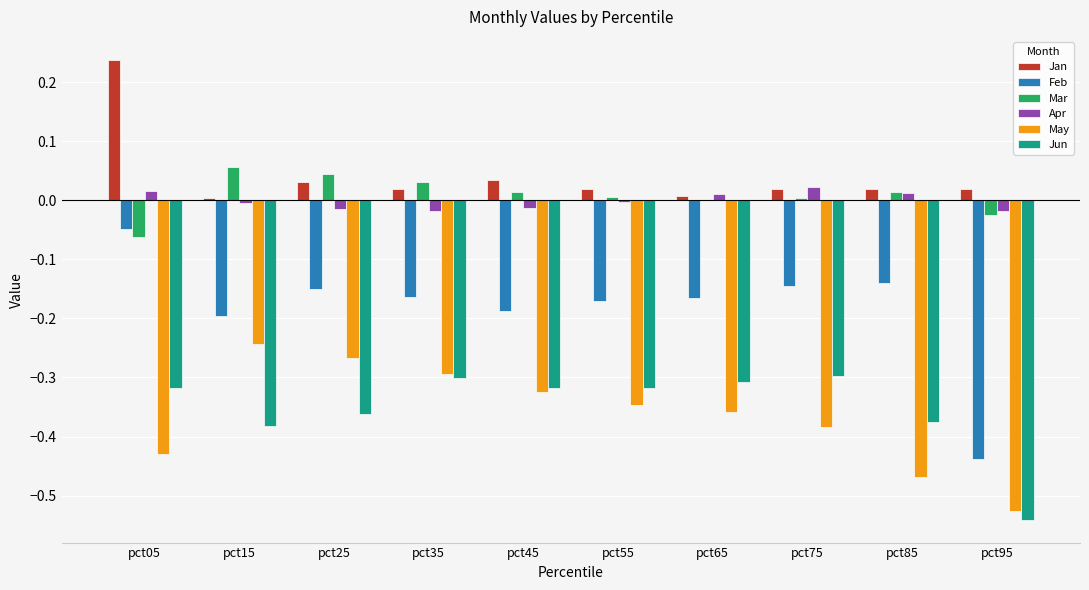

At which label does Apr first exceed 0?

pct05